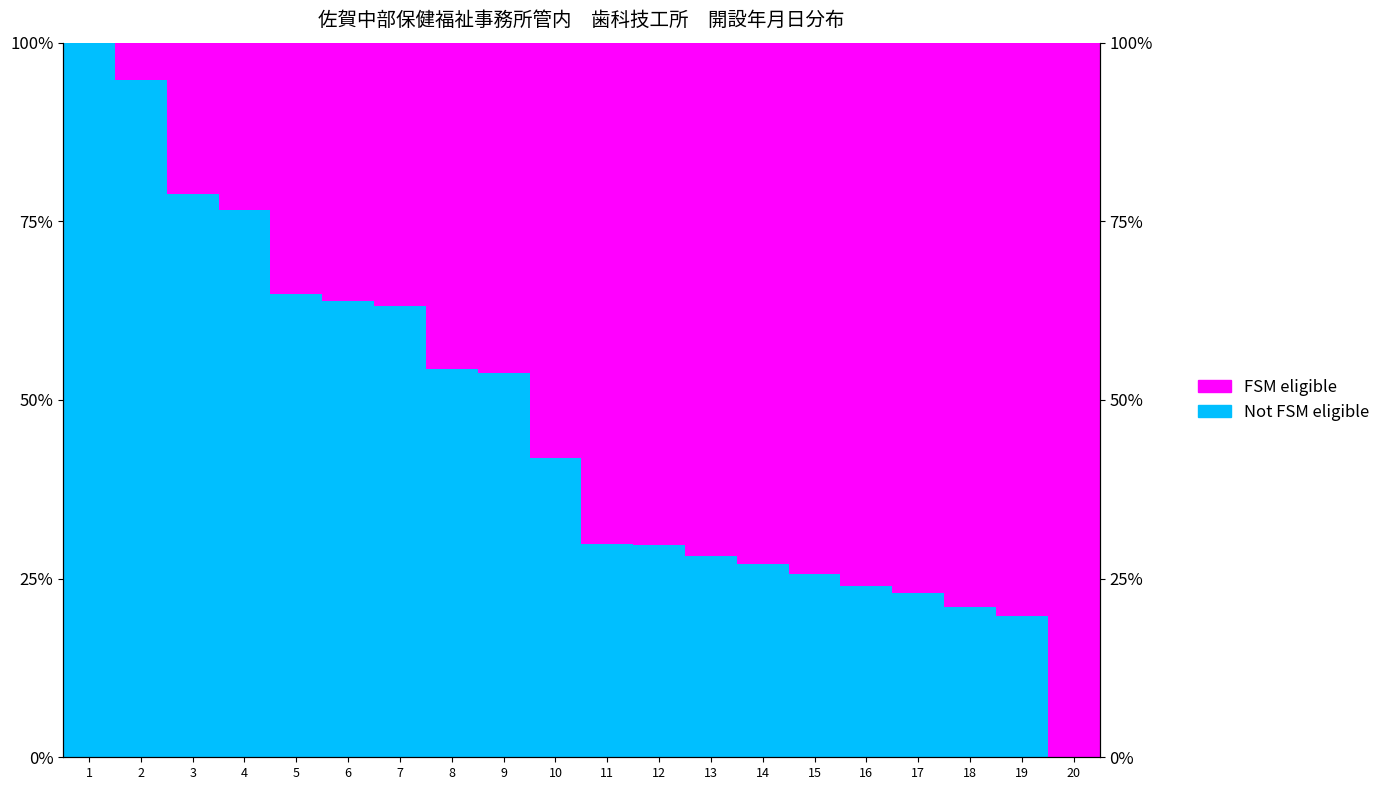

Which series has the widest spread of values?

Not FSM eligible